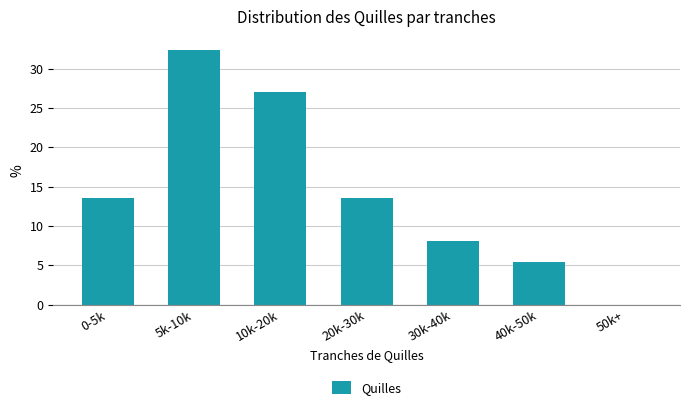

Reading left to right, what are all the values shown in this chart?

0-5k=13.5	5k-10k=32.4	10k-20k=27.0	20k-30k=13.5	30k-40k=8.1	40k-50k=5.4	50k+=0.0